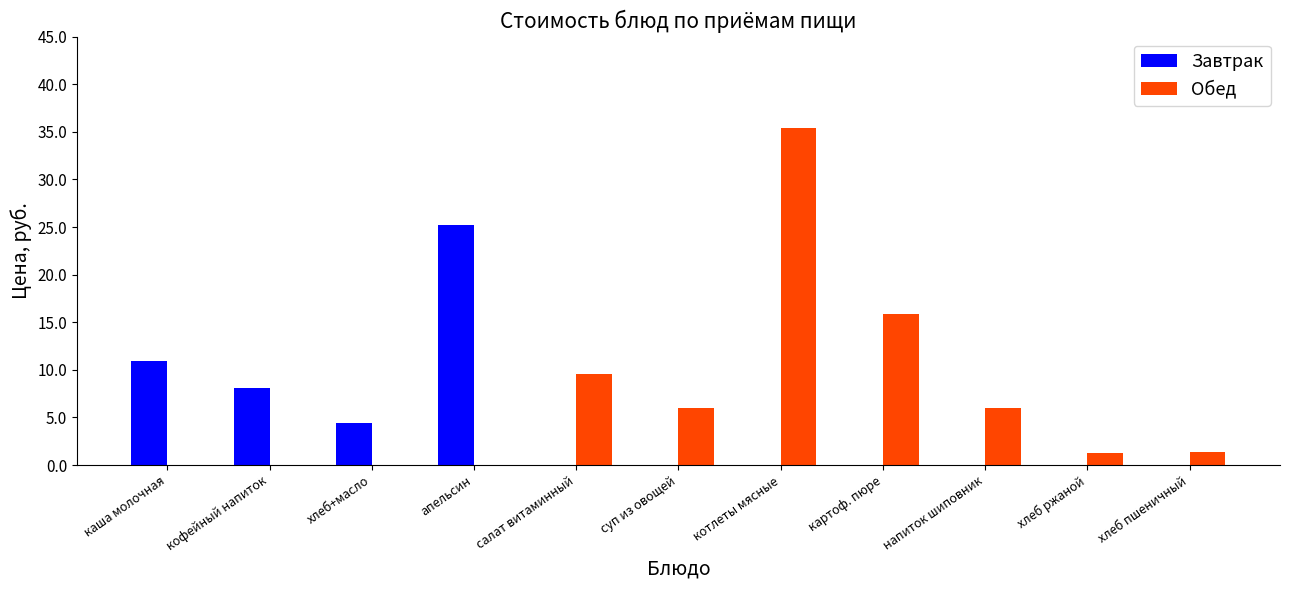

What is the total value across all series at хлеб пшеничный?

1.4